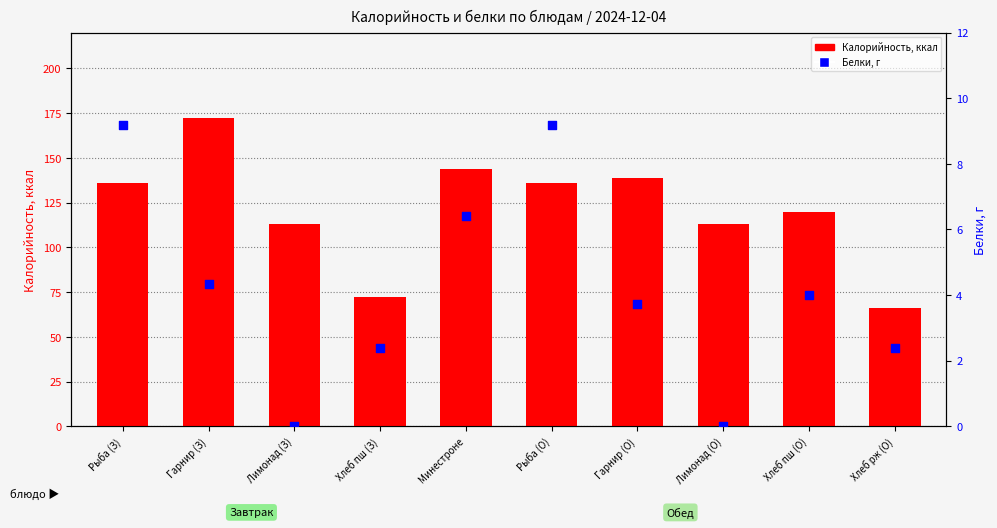

Which series has the largest total across all categories?

Калорийность